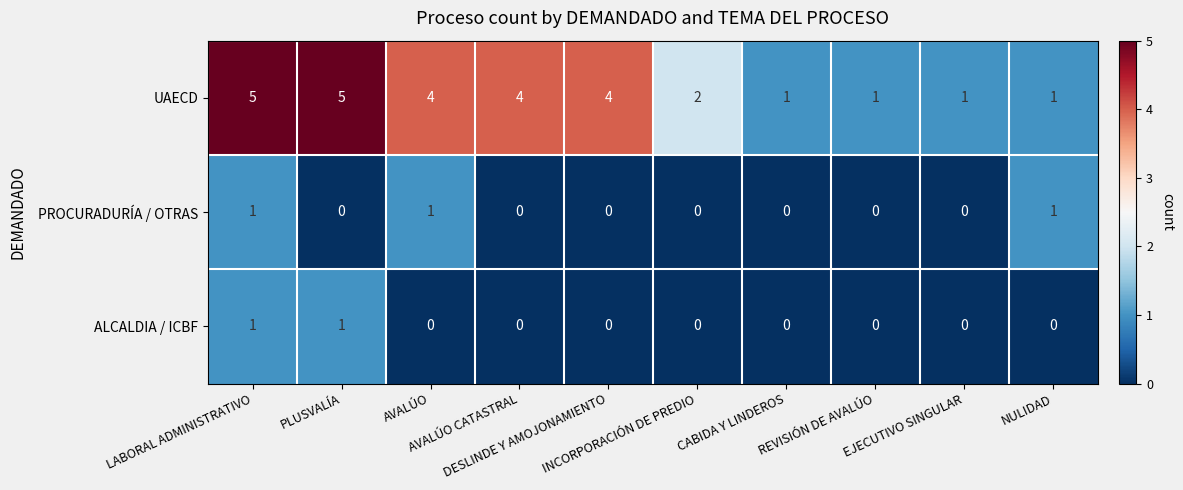

Which series has the largest total across all categories?

UAECD